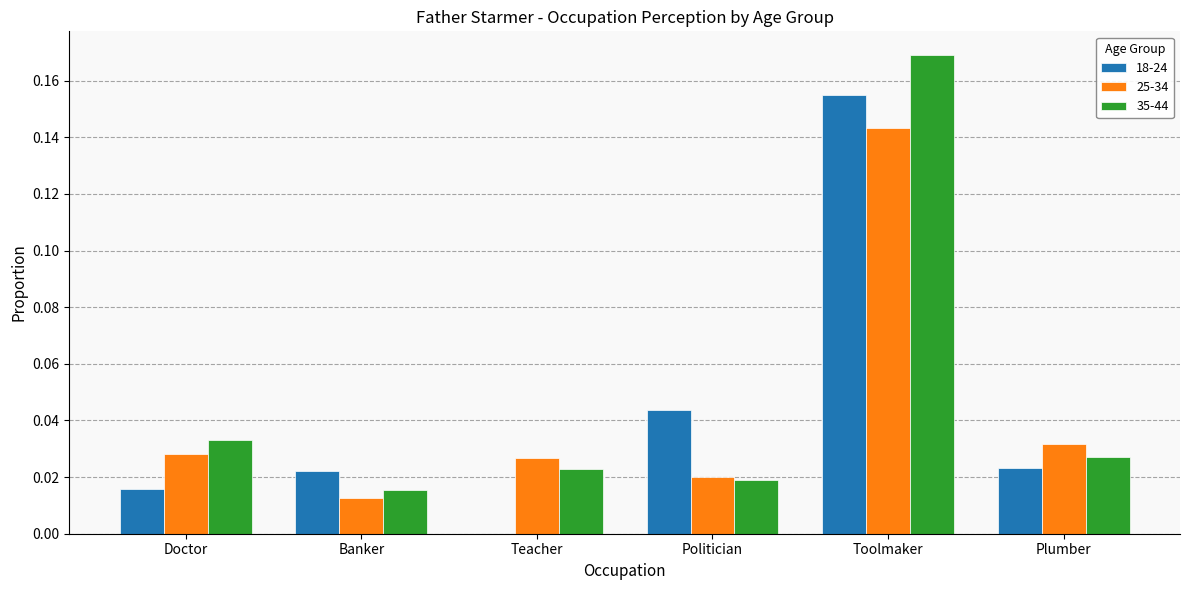

What is the sum of all 35-44 values?

0.3